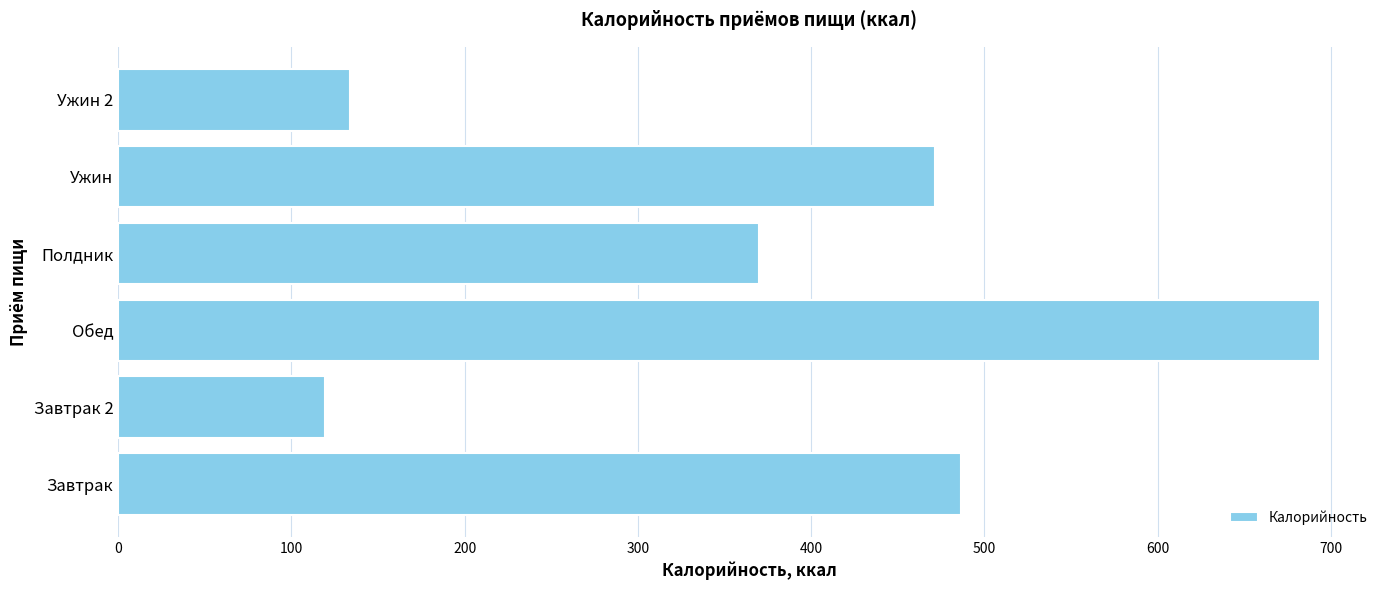

How many data points are above 471?

3